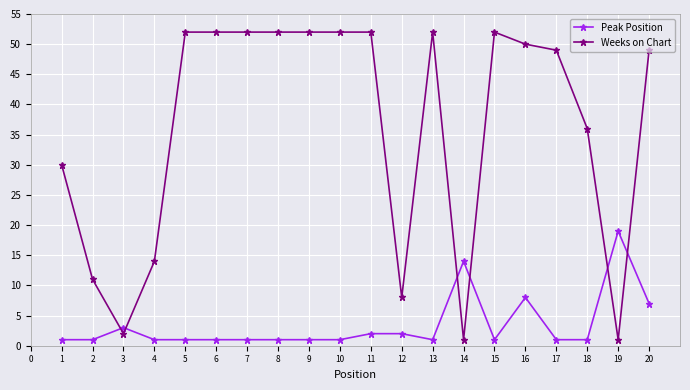

At which category is the sum across all series the highest?

16